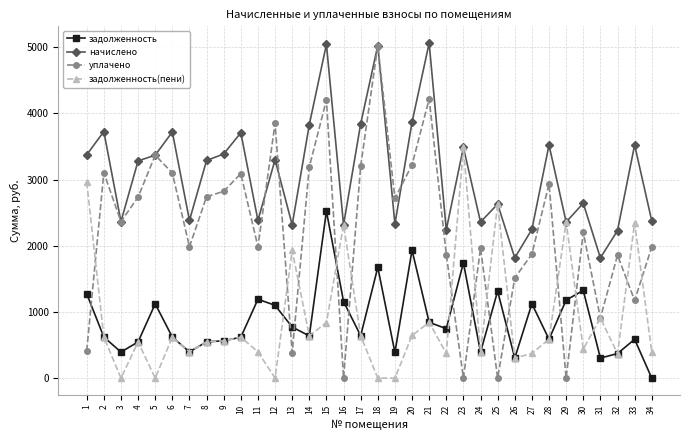

Is it true that задолженность equals 1018.3 at 28?

False